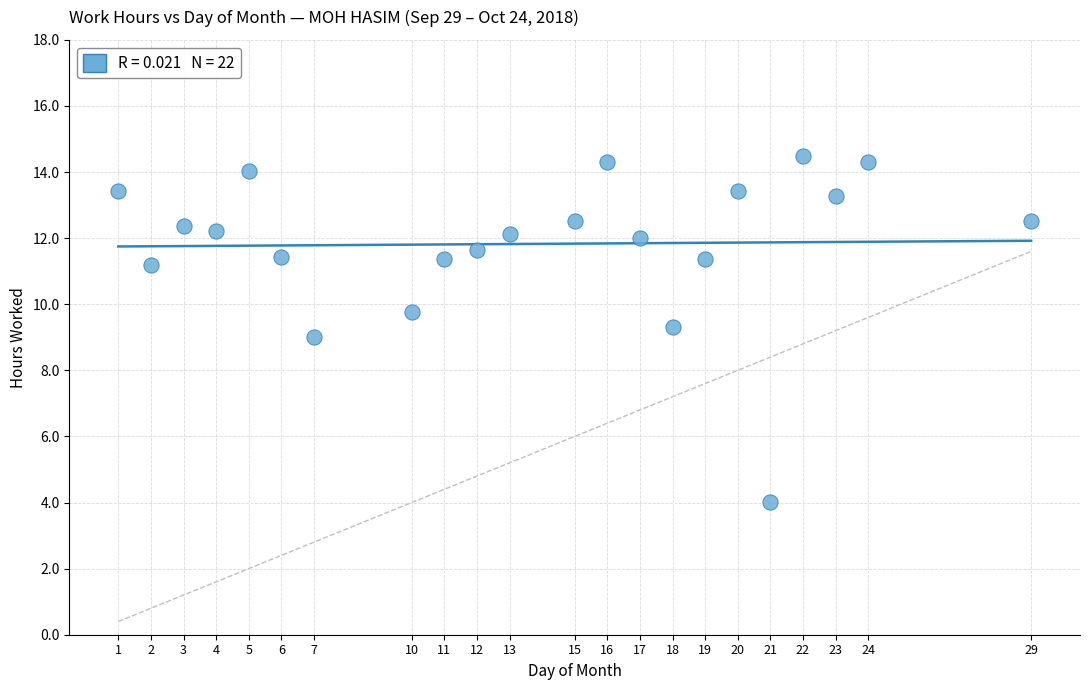

What is the range of X values (max minus min)?

28.0